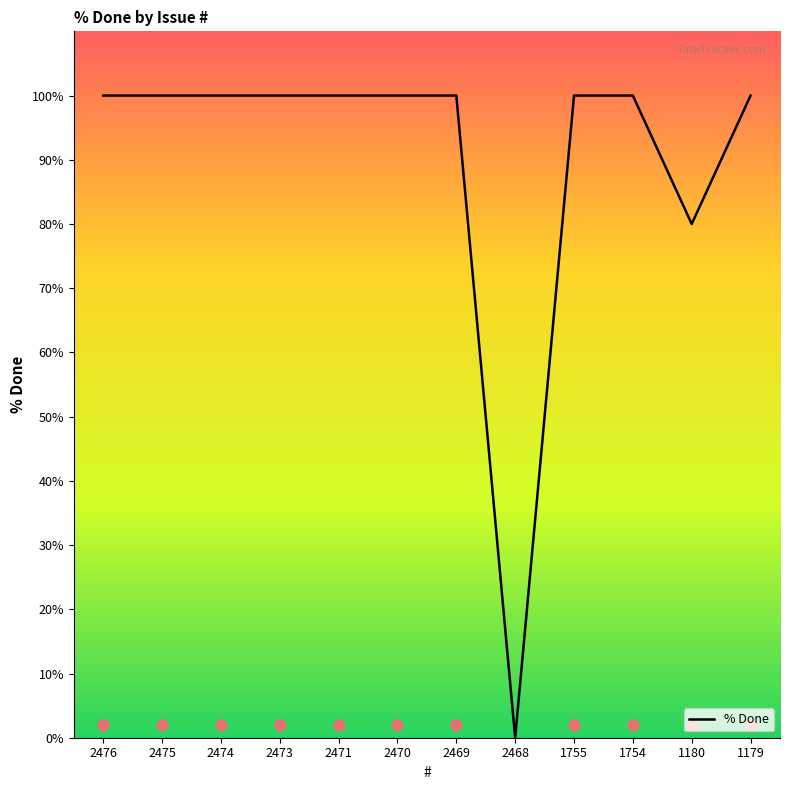

What is the change in value from 2469 to 1180?

-20